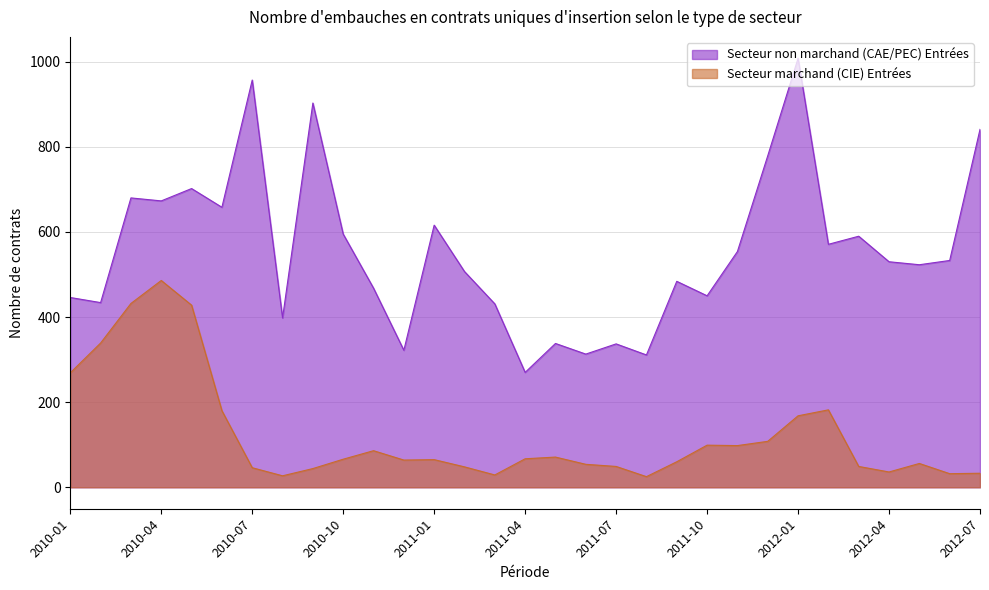

The value of Secteur non marchand (CAE/PEC) Entrées at 2012-01 is 1008. True or false?

True